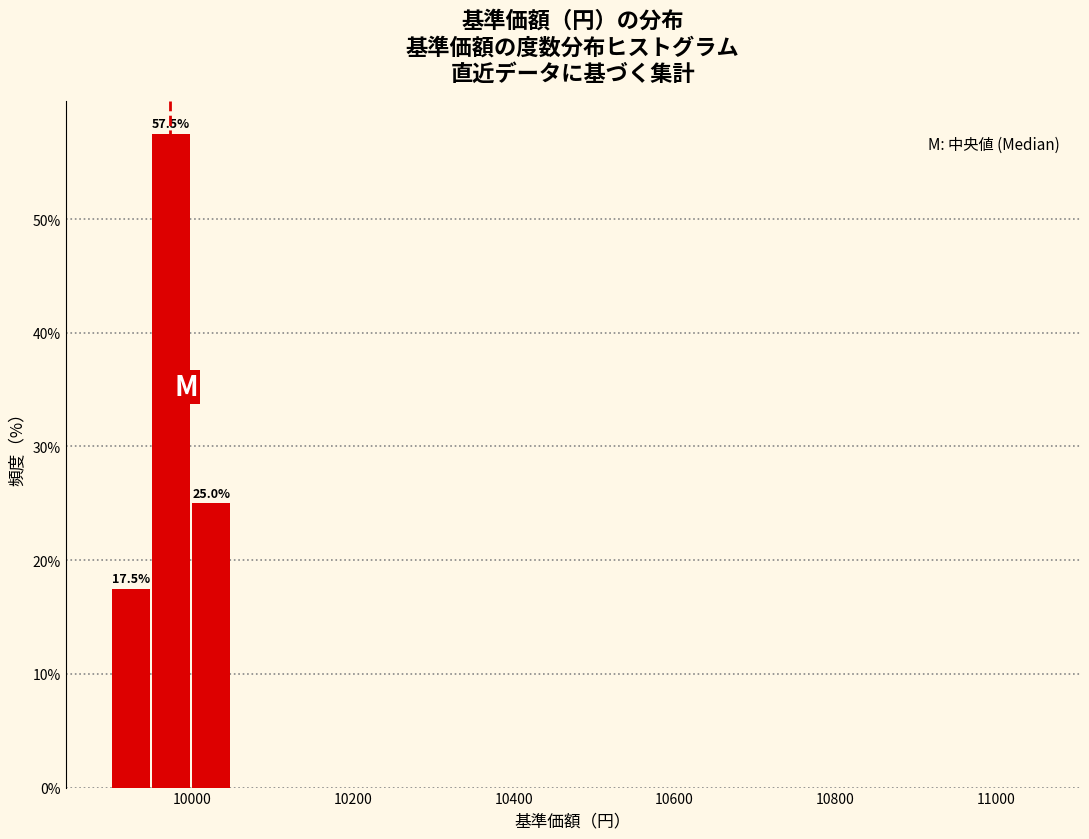

Around what value on the x-axis is the tallest bar? Give the approximate position of its centre, as read against the axis.

9980